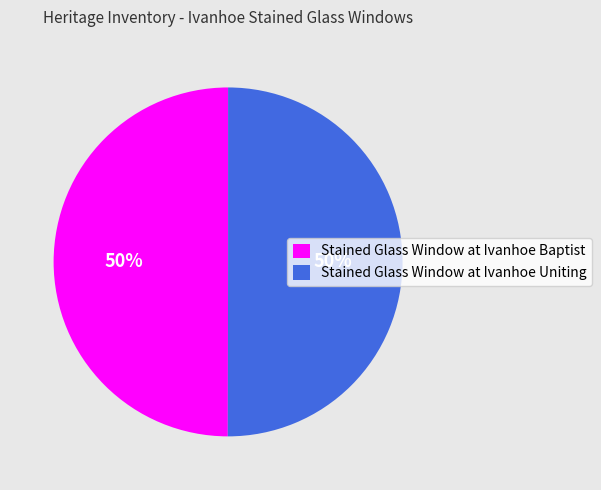

What is the ratio of the value at Stained Glass Window at Ivanhoe Uniting to the value at Stained Glass Window at Ivanhoe Baptist?

1.0